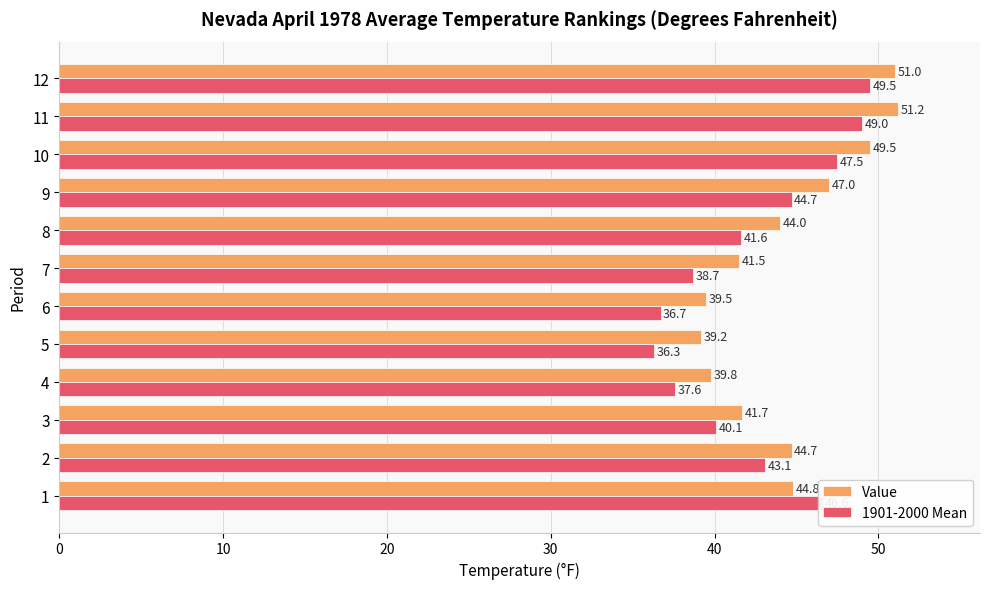

The Value series shows 47.0 at 9. True or false?

True